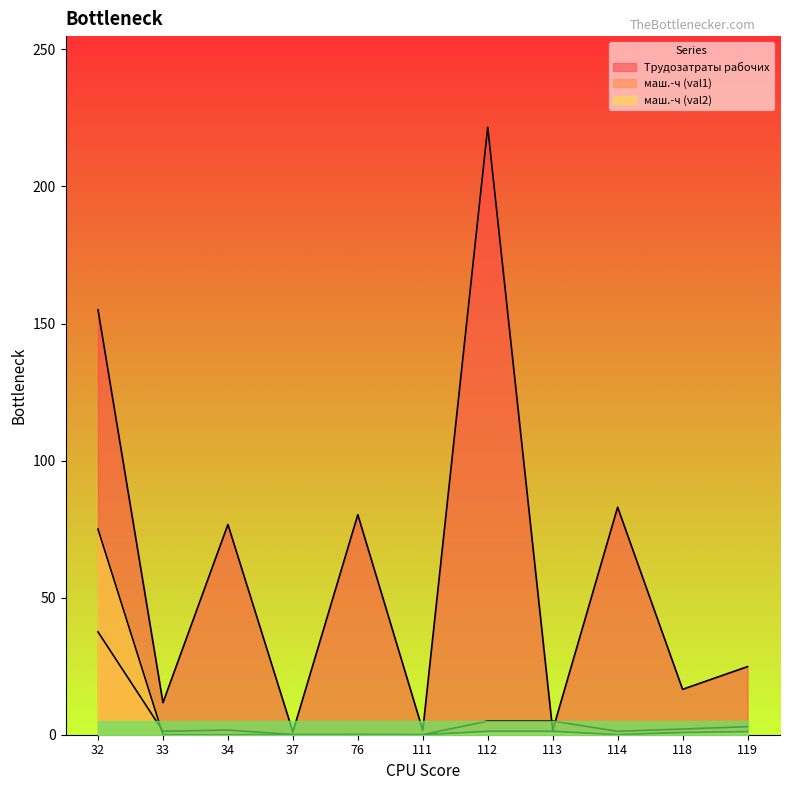

How many lines are shown in the chart?

3